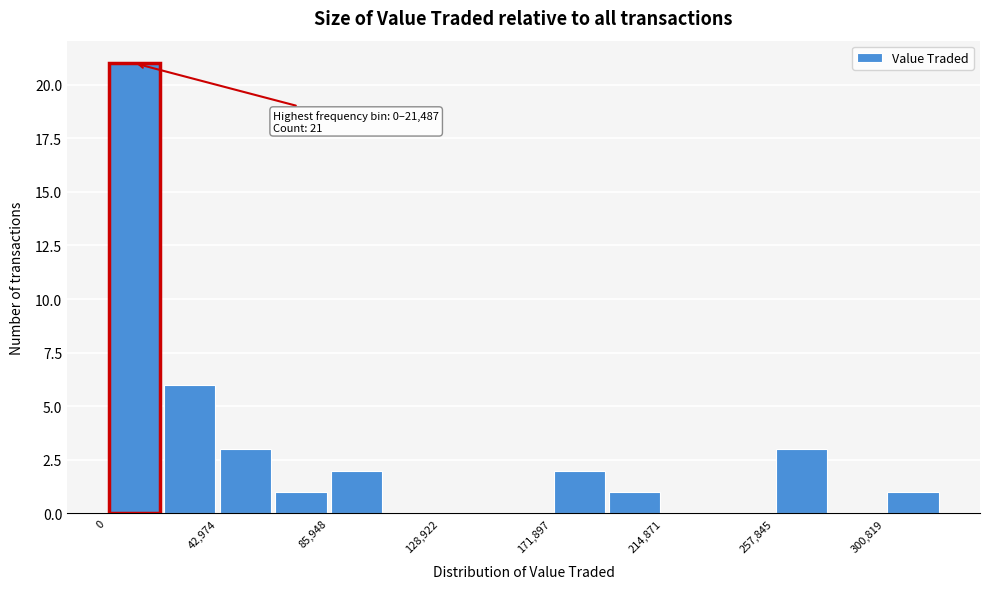

Over which range of the x-axis is the bar tallest?

0 to 20000